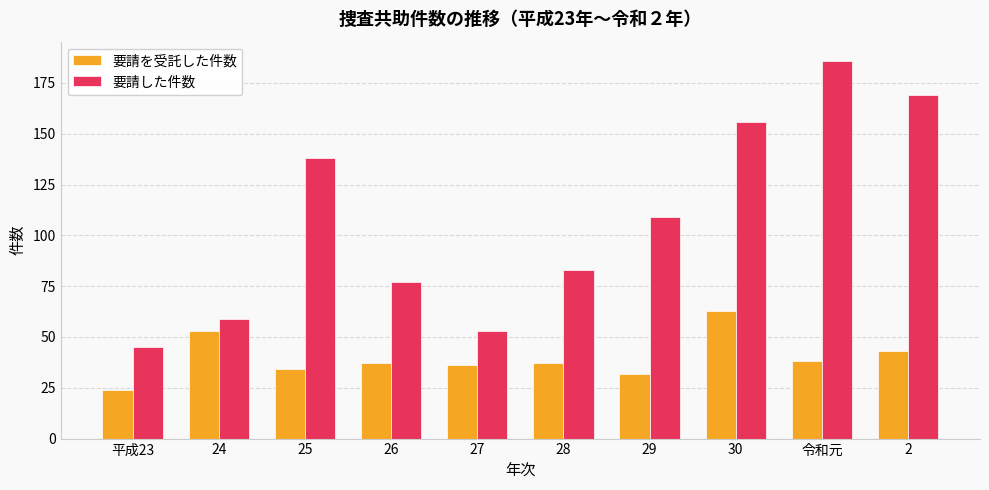

The 要請した件数 series shows 77 at 26. True or false?

True